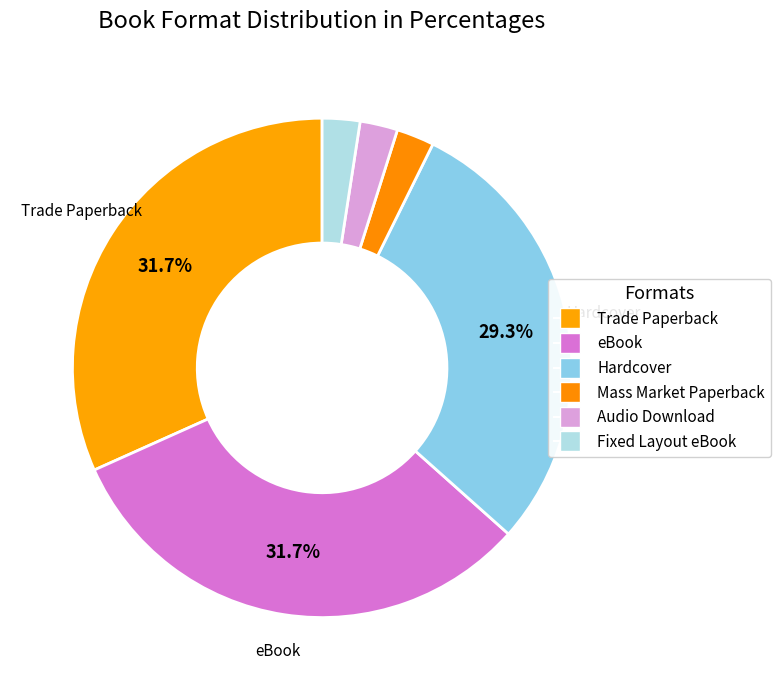

How many segments does this pie chart have?

6